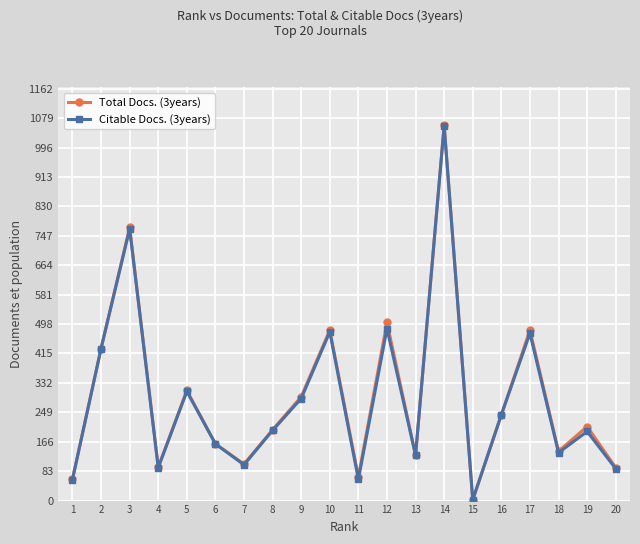

What are all the series names shown in the legend?

Total Docs. (3years), Citable Docs. (3years)